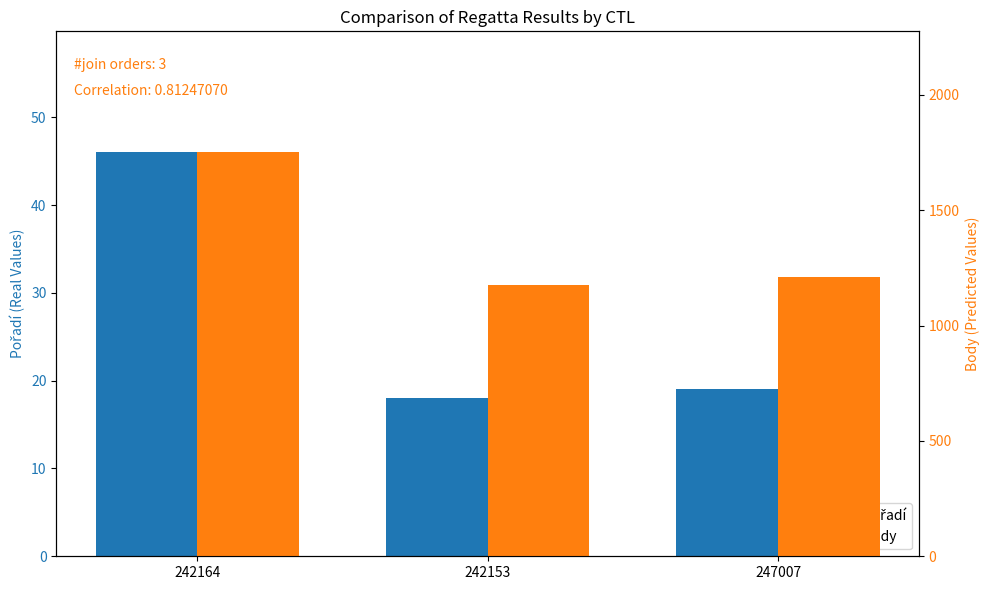

How many groups of bars are there?

3